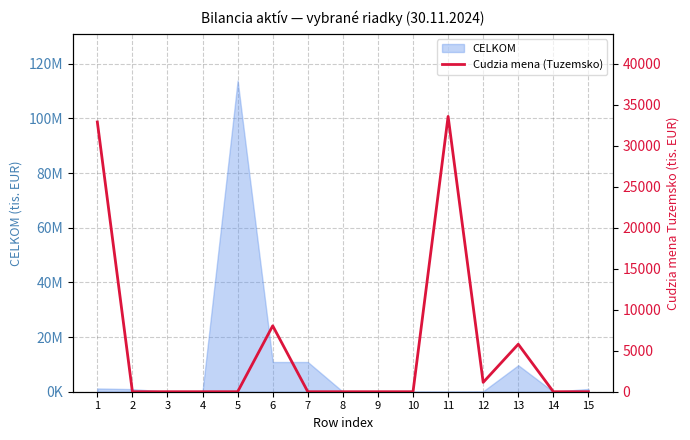

List the labels in order of value, largest first.

11, 1, 6, 13, 12, 2, 3, 4, 5, 7, 8, 9, 10, 14, 15